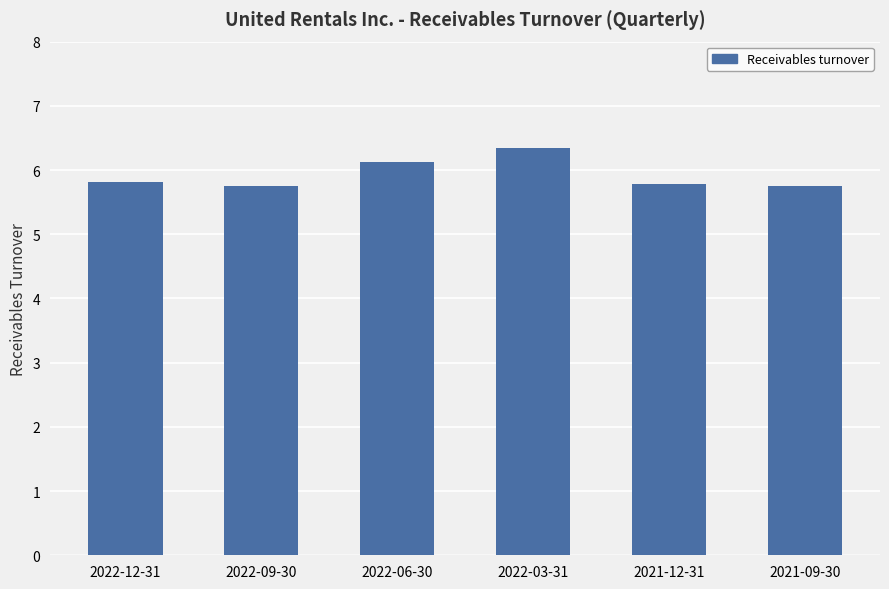

Reading left to right, list all the values displayed in this chart.

2022-12-31=5.8	2022-09-30=5.8	2022-06-30=6.1	2022-03-31=6.3	2021-12-31=5.8	2021-09-30=5.8